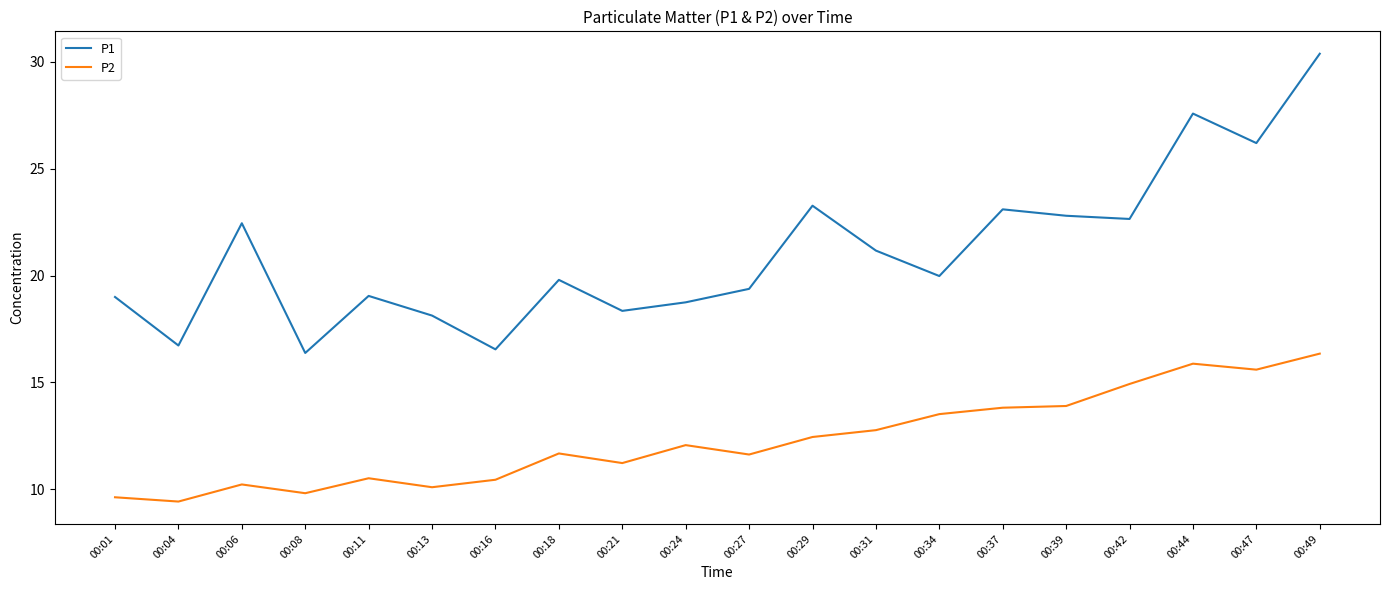

What is the total value across all series at 00:18?

31.5